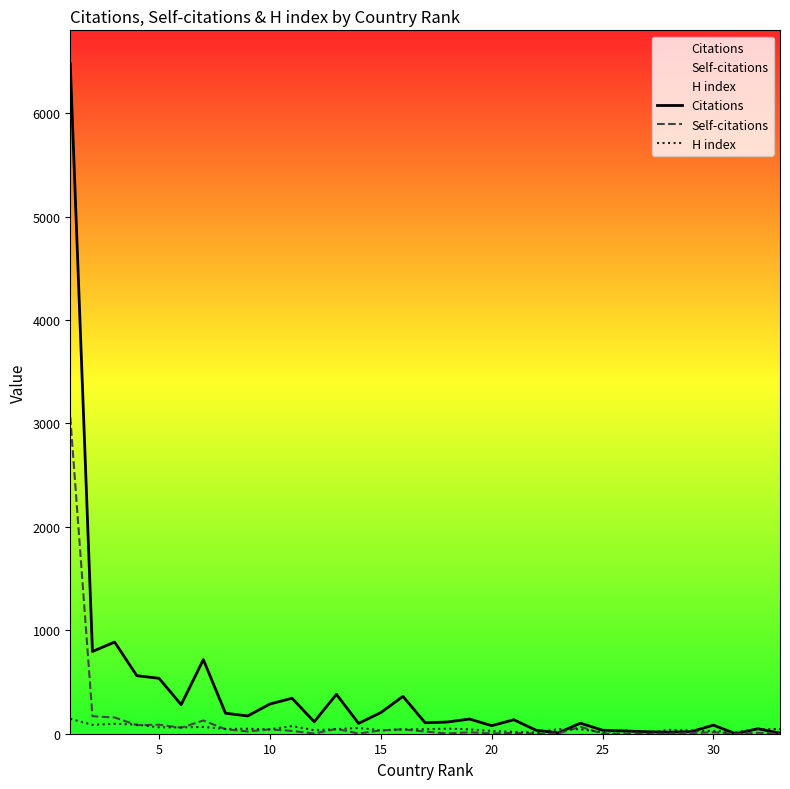

Does the chart have visible grid lines?

No